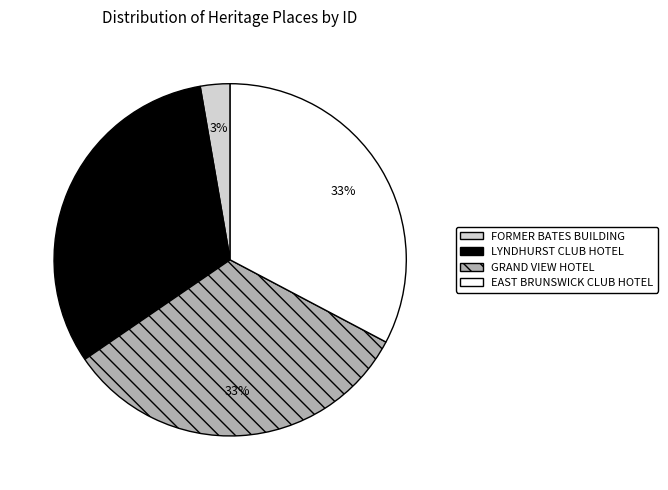

Does any single category account for the majority?

No